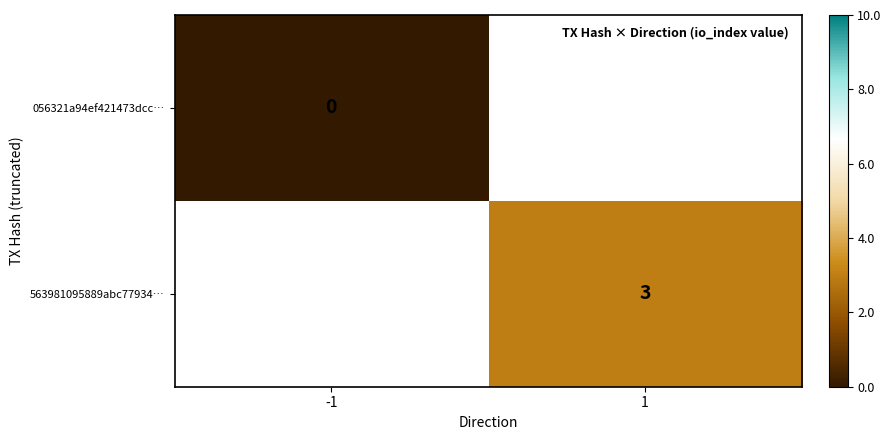

Count the number of categories in the chart.

2